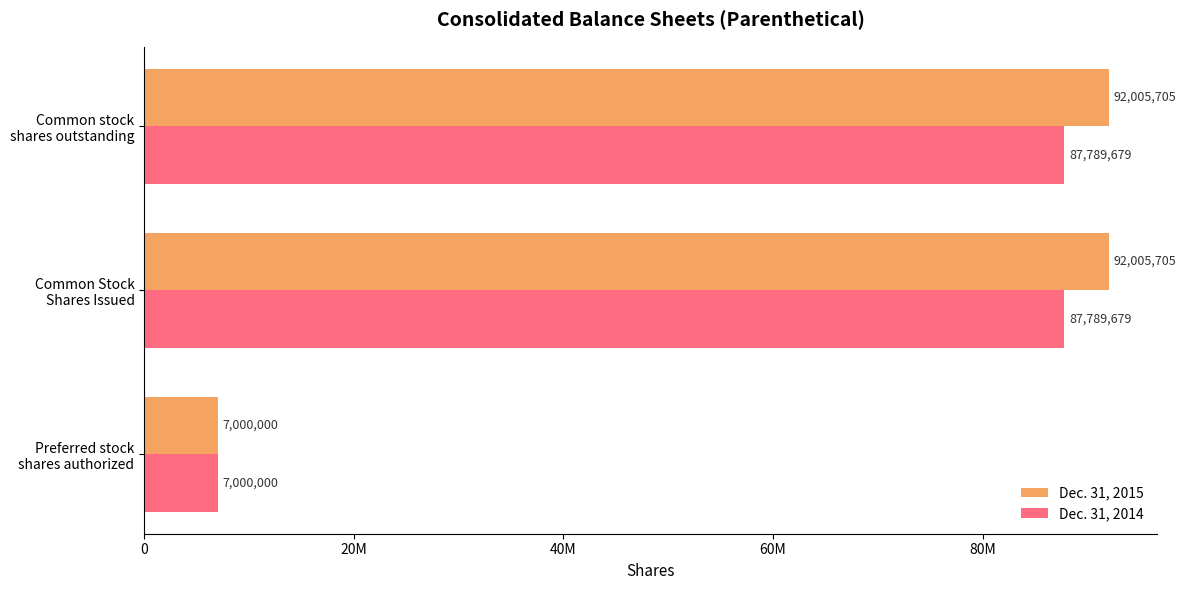

What are all the series names shown in the legend?

Dec. 31, 2015, Dec. 31, 2014